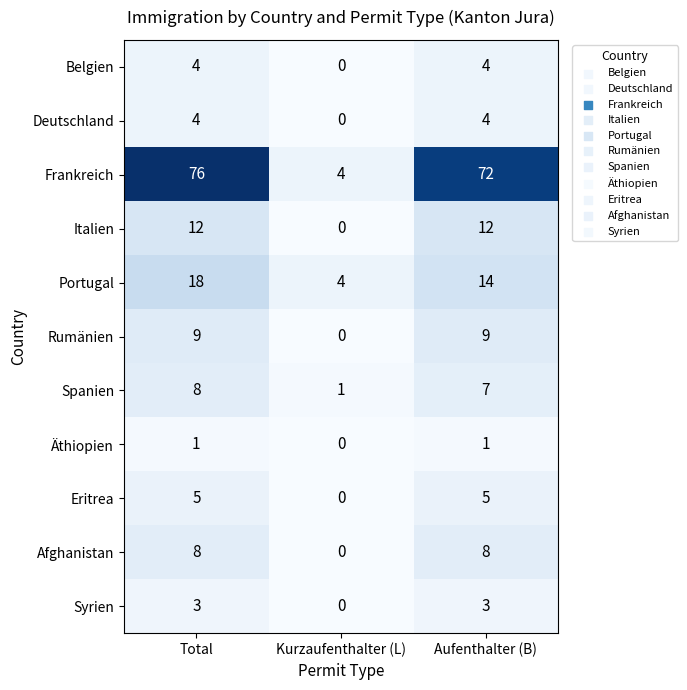

Which series has the largest range (max minus min)?

Frankreich